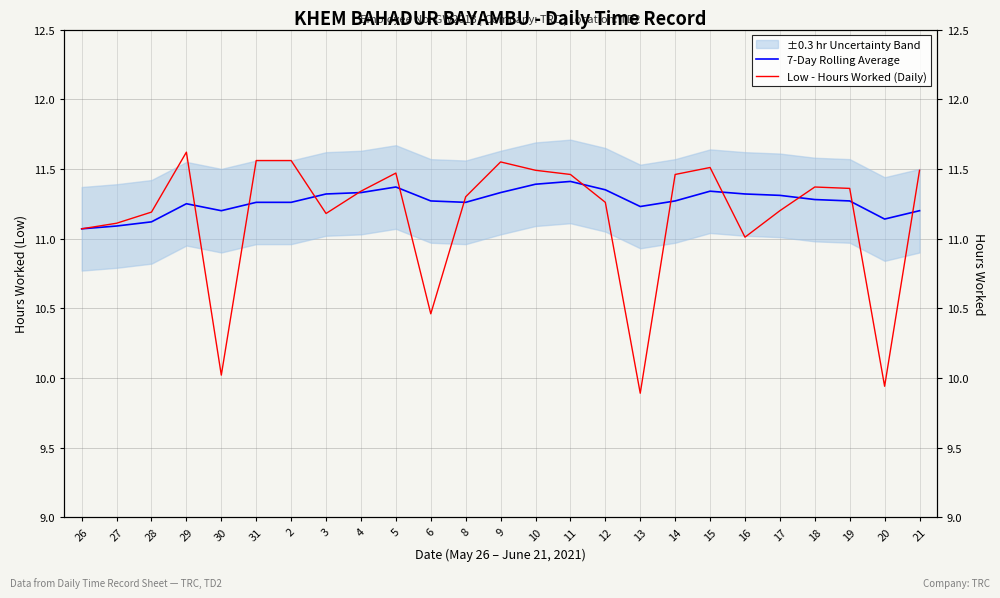

What is the approximate value of 7-Day Rolling Average at 31?

11.3